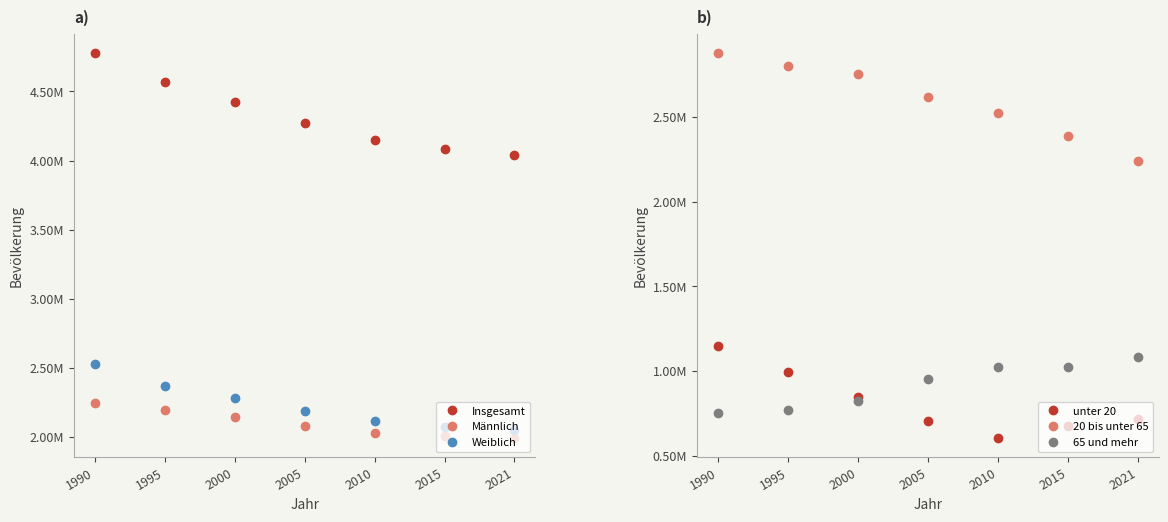

At which category does the chart reach its minimum across all series?

2010